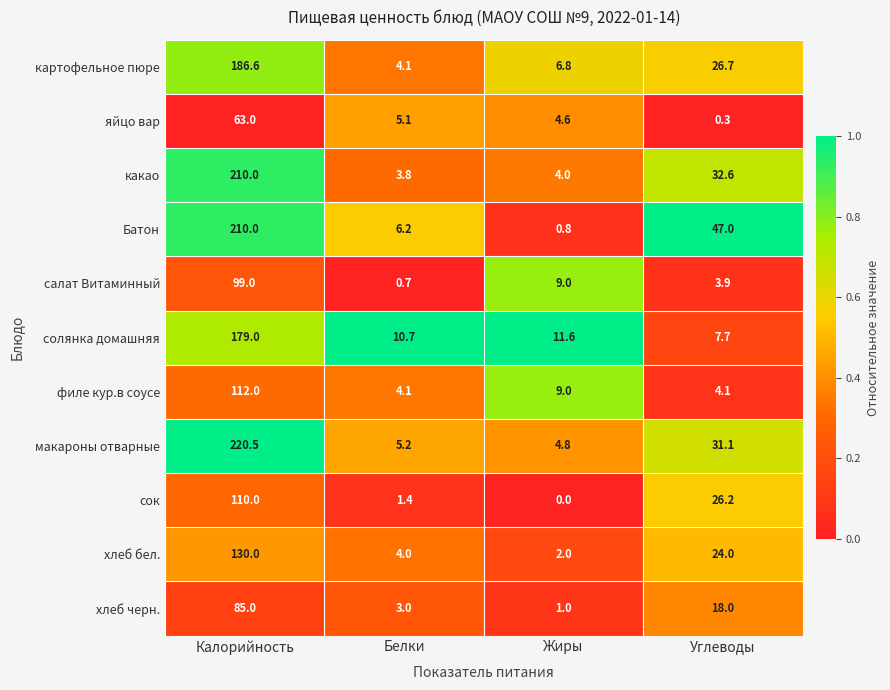

Read the макароны отварные value at Белки.

5.2